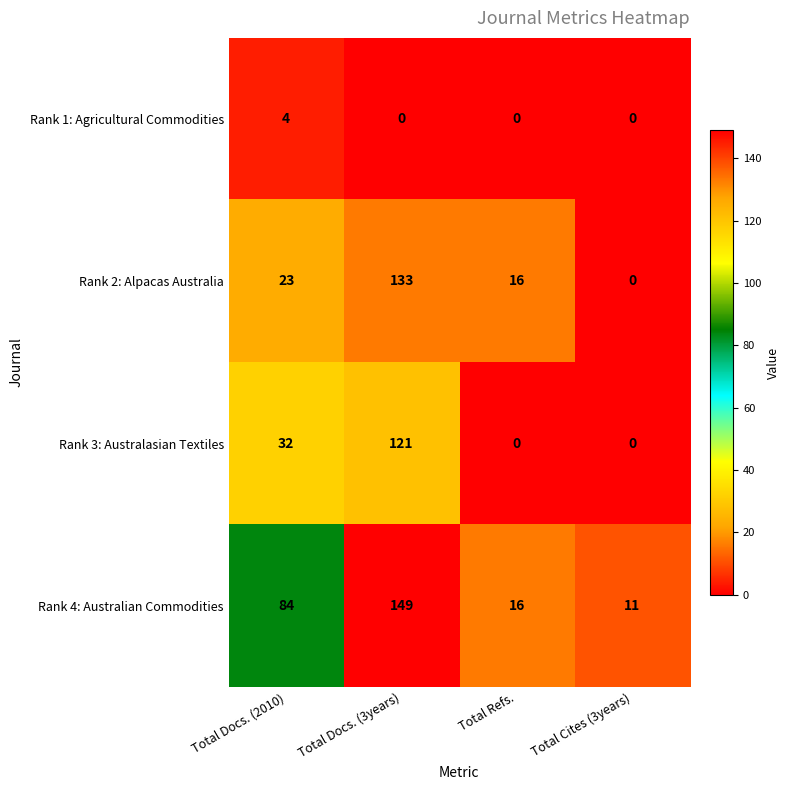

Reading left to right, transcribe all the data shown in this chart.

Rank 1: Agricultural Commodities: 4	0	0	0
Rank 2: Alpacas Australia: 23	133	16	0
Rank 3: Australasian Textiles: 32	121	0	0
Rank 4: Australian Commodities: 84	149	16	11